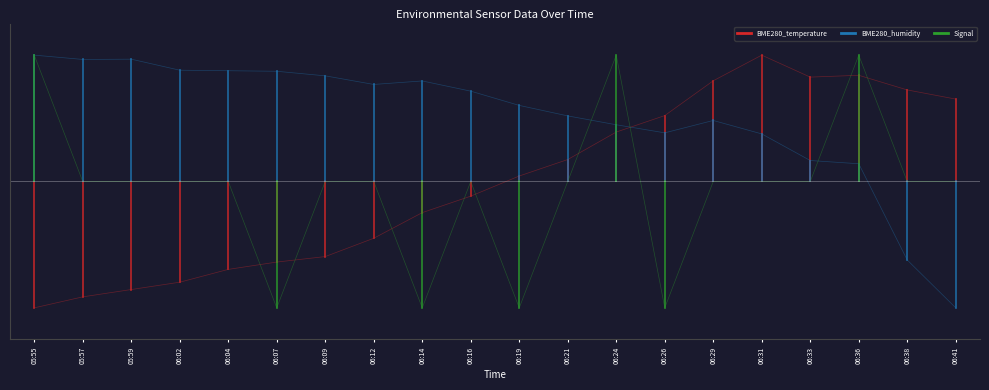

What is the total value across all series at 05:57?

40